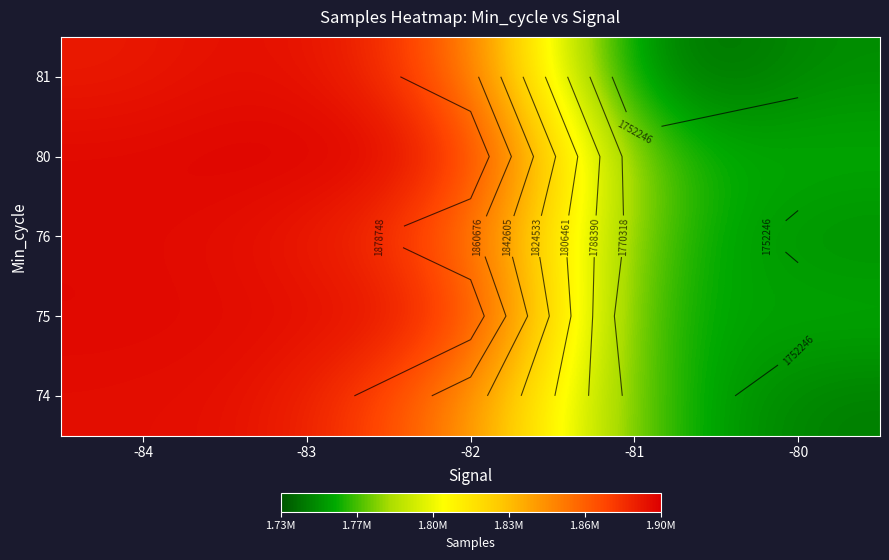

What is the difference between the highest and lowest values at -83?

7344